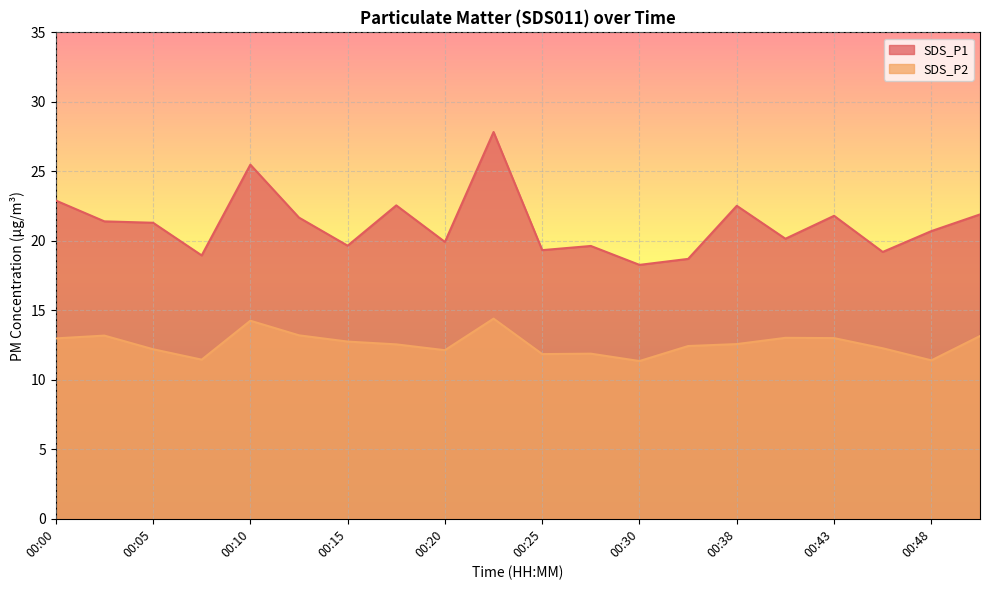

How many data points in SDS_P2 are above 12?

15